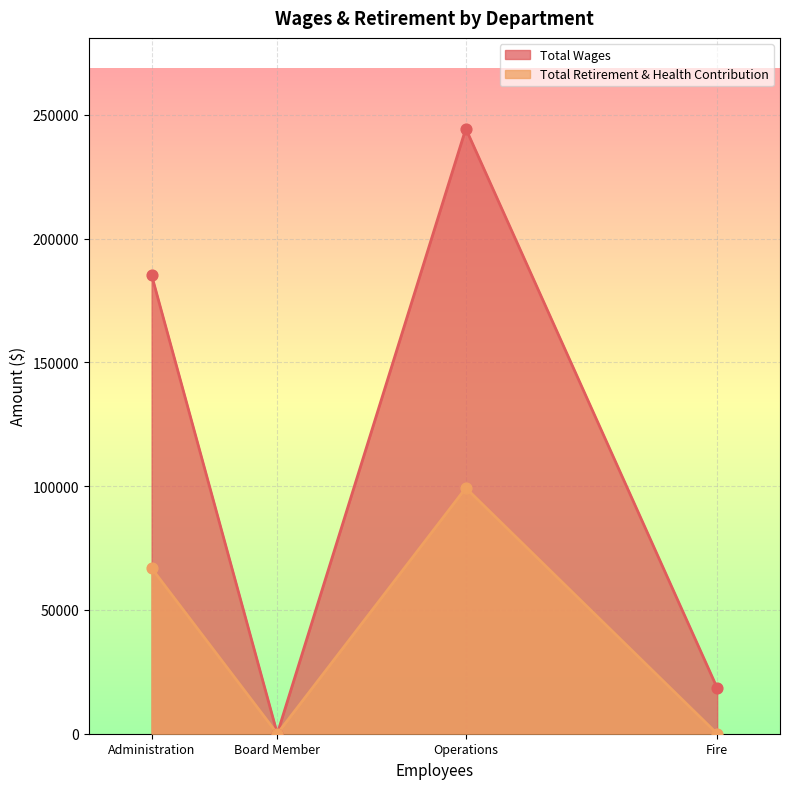

Which series reaches the minimum Y coordinate?

Total Wages